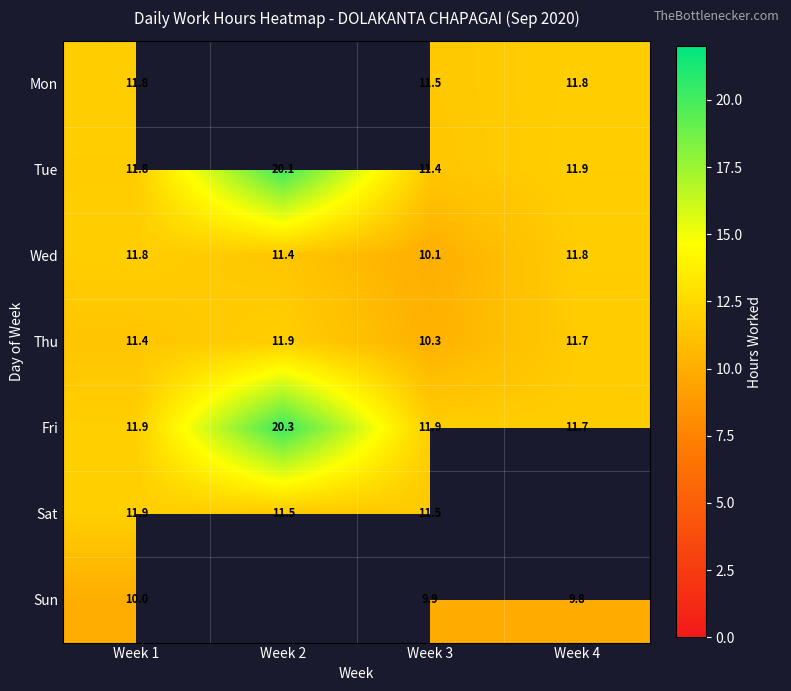

Between Week 3 and Week 1, which is larger?

Week 1